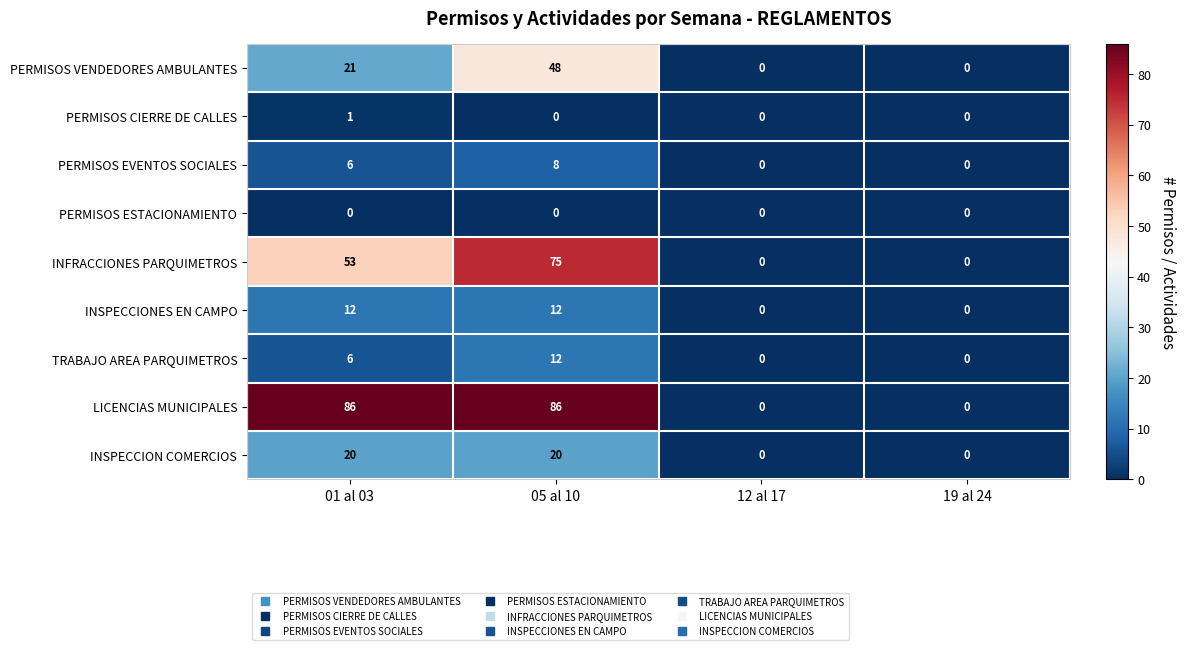

Count the PERMISOS EVENTOS SOCIALES values in the range 0 to 8.

4